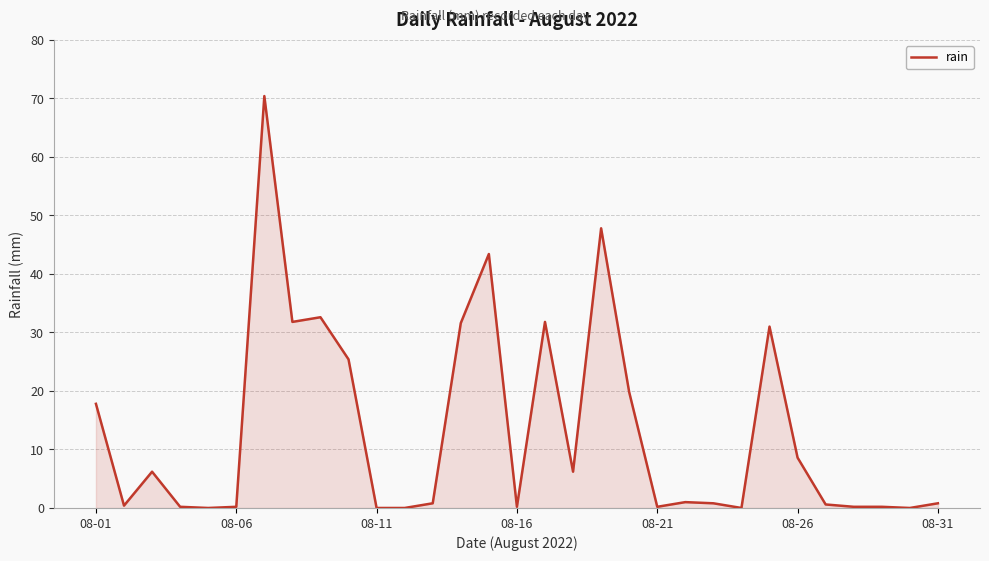

What is the difference between the maximum and minimum values?

70.4